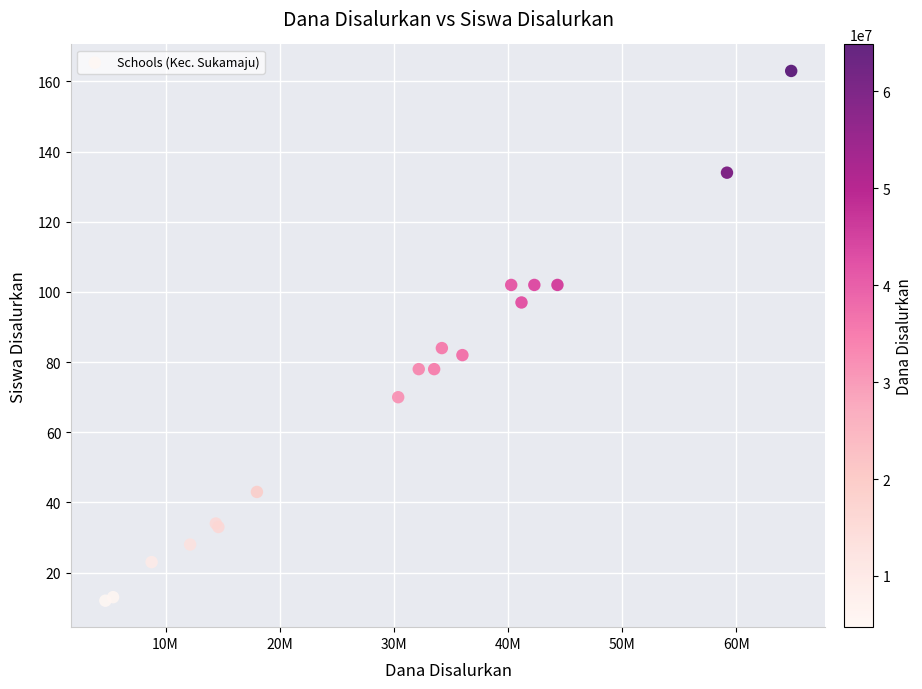

What Y value in the scatter plot is closest to 87?

84